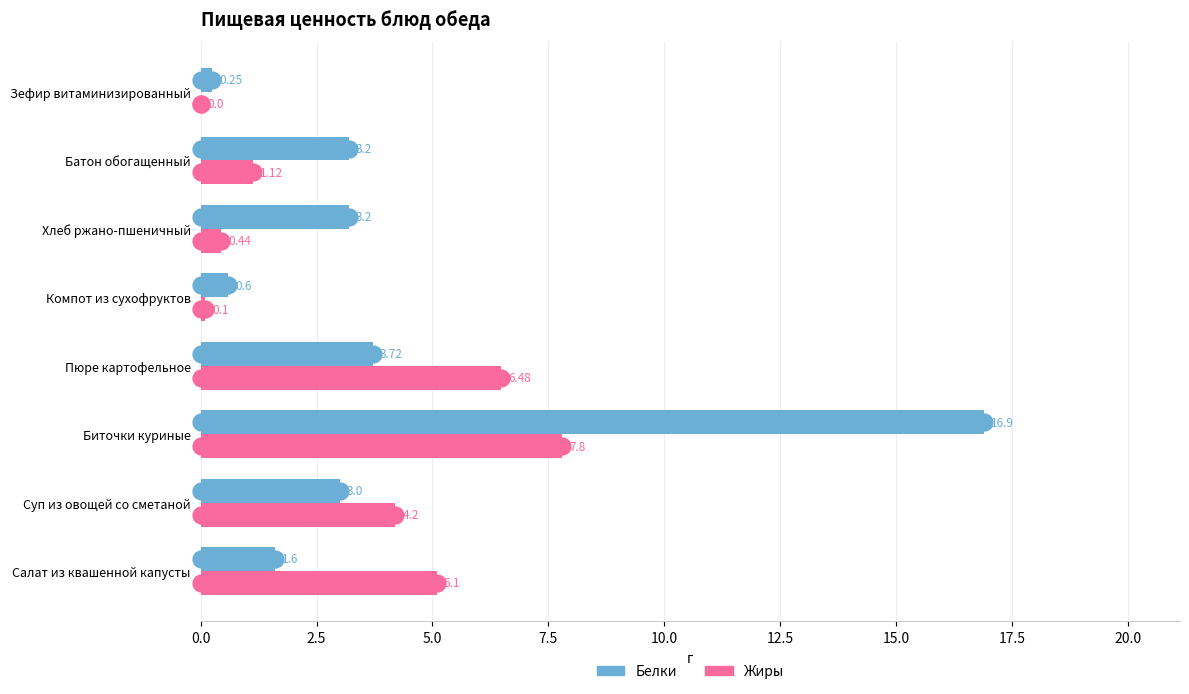

Which series changed the most between Суп из овощей со сметаной and Батон обогащенный?

Жиры